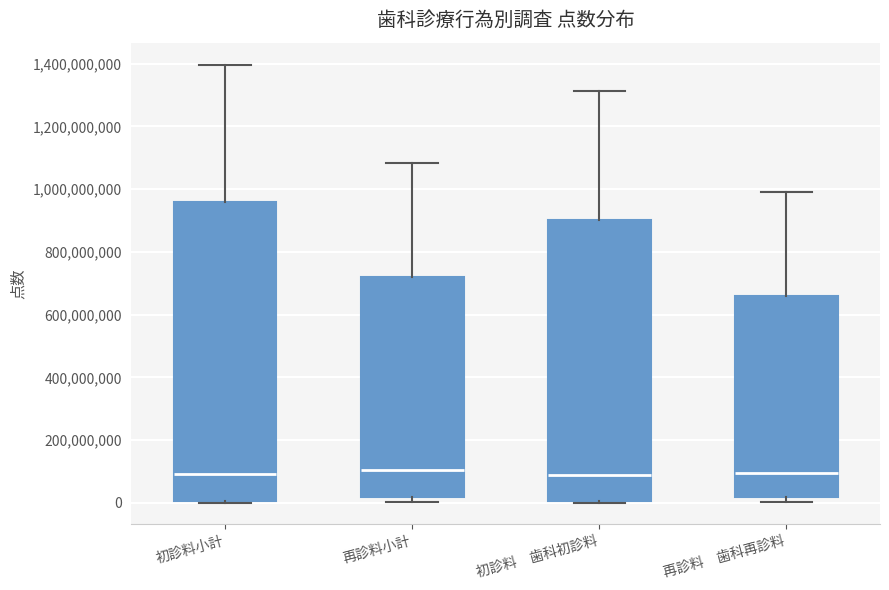

Reading left to right, transcribe this box plot: for each box, give where its median line is, the range the box spans, and where its two whiskers end, as read against the y-axis. The values are not printed on the chart, so give them approximately, as read against the axis.

初診料小計: median 100000000, box 0 to 960000000, whiskers 0 to 1400000000
再診料小計: median 100000000, box 20000000 to 720000000, whiskers 0 to 1080000000
初診料 歯科初診料: median 80000000, box 0 to 900000000, whiskers 0 to 1320000000
再診料 歯科再診料: median 100000000, box 20000000 to 660000000, whiskers 0 to 980000000